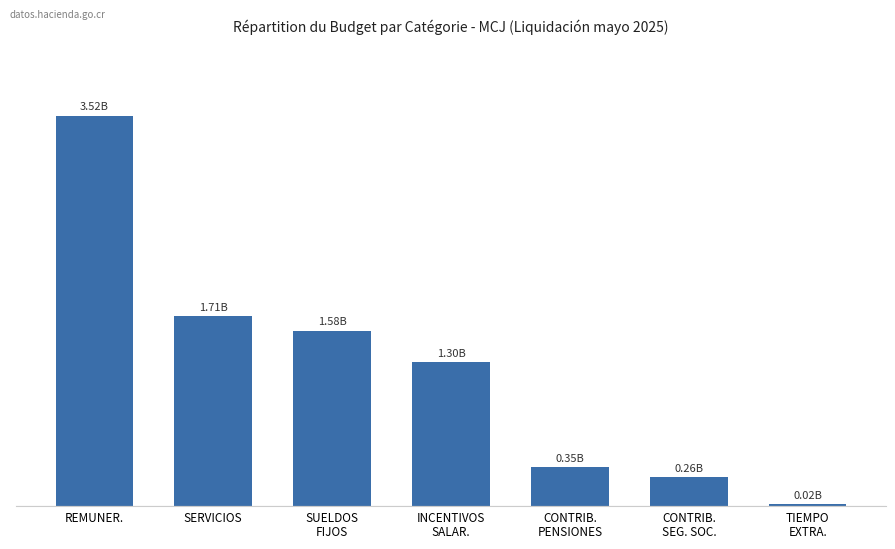

List the labels in order of value, largest first.

REMUNER., SERVICIOS, SUELDOS
FIJOS, INCENTIVOS
SALAR., CONTRIB.
PENSIONES, CONTRIB.
SEG. SOC., TIEMPO
EXTRA.